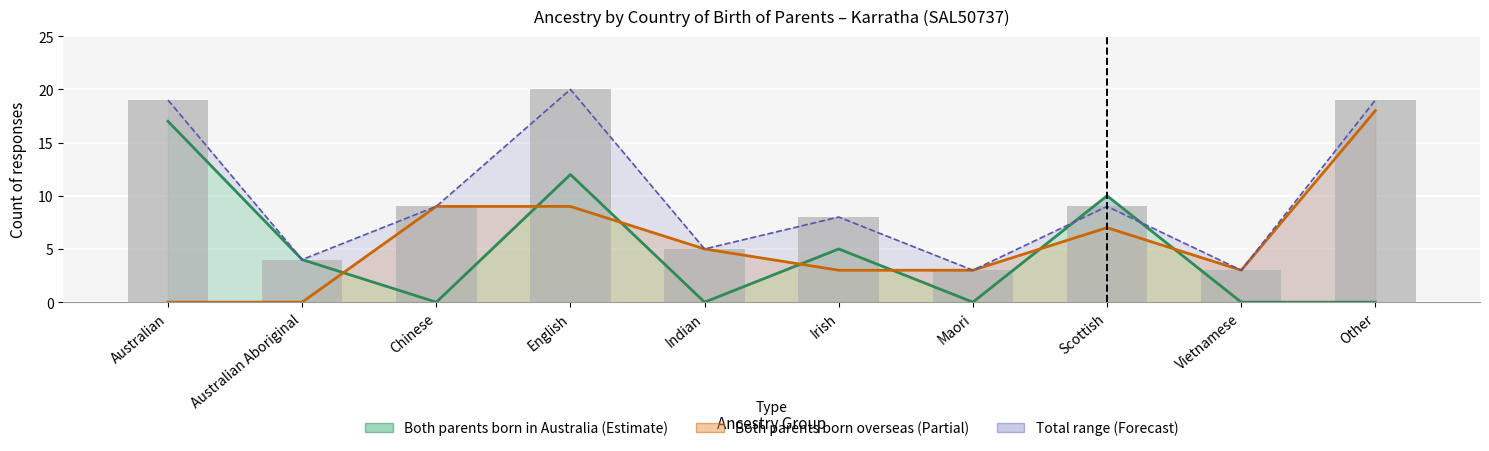

What is the difference between the maximum and minimum values?

17